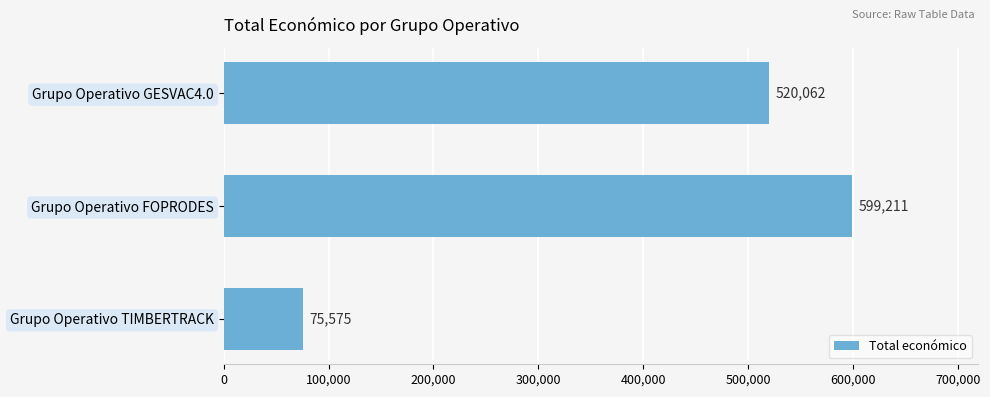

List the labels in order of value, smallest first.

Grupo Operativo TIMBERTRACK, Grupo Operativo GESVAC4.0, Grupo Operativo FOPRODES